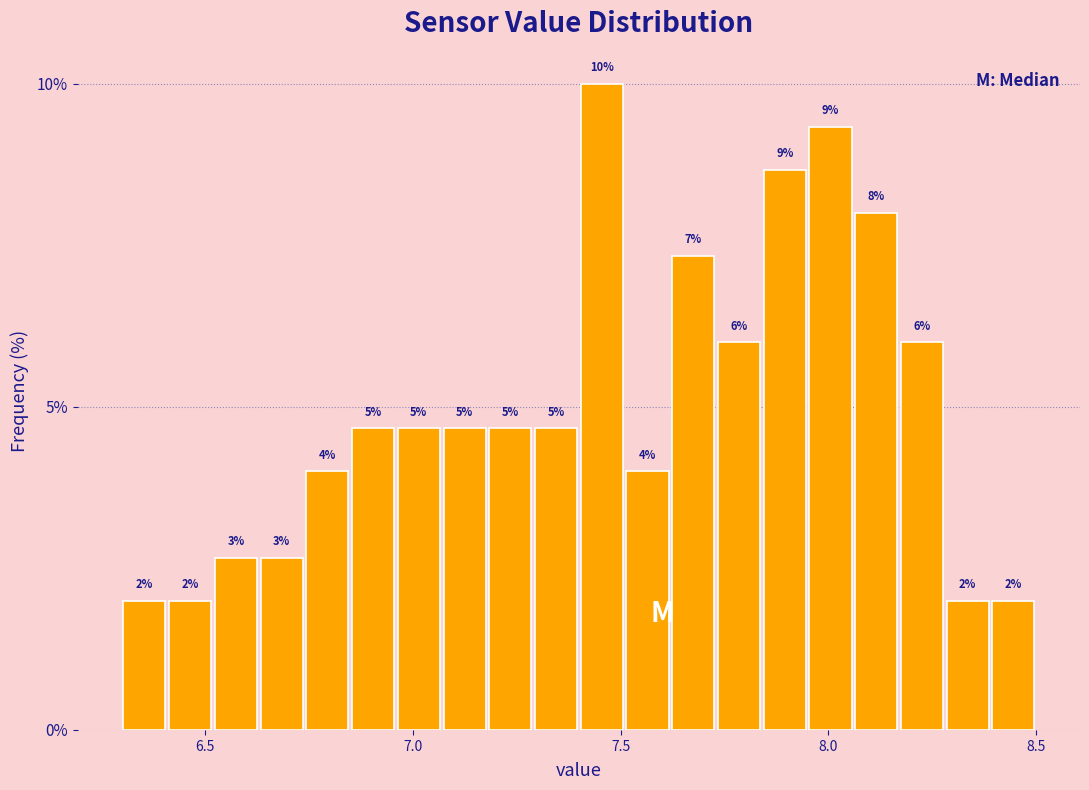

Read against the x-axis, roughly where is the centre of the tallest bar?

7.45